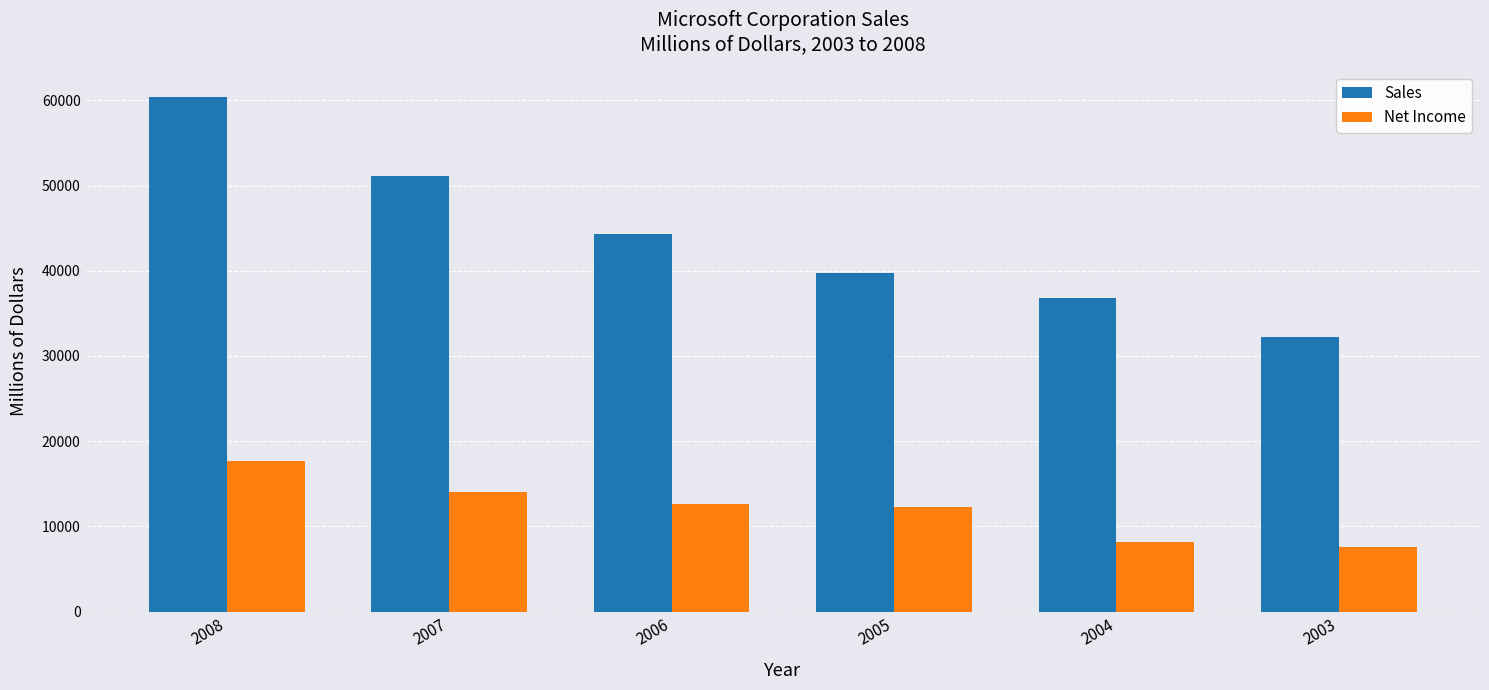

The value of Sales at 2004 is 36835. True or false?

True